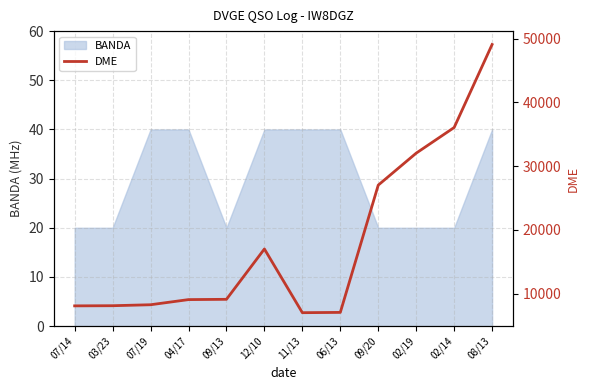

Which has a higher value, 02/19 or 08/13?

08/13